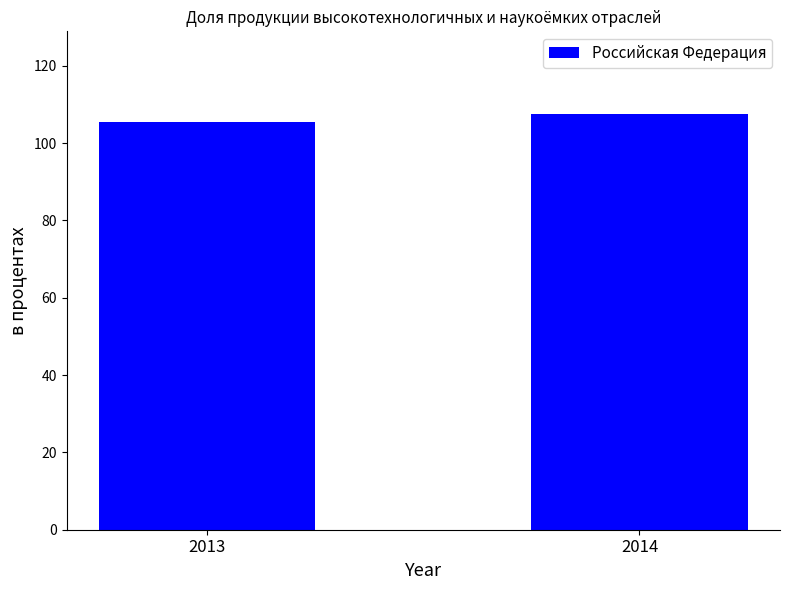

Between 2014 and 2013, which is larger?

2014